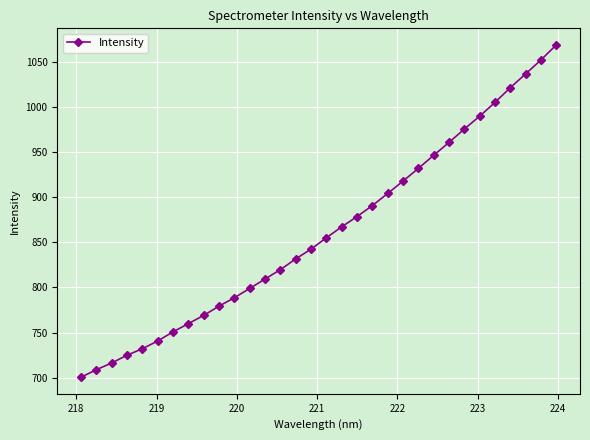

What is the smallest value displayed?

700.6